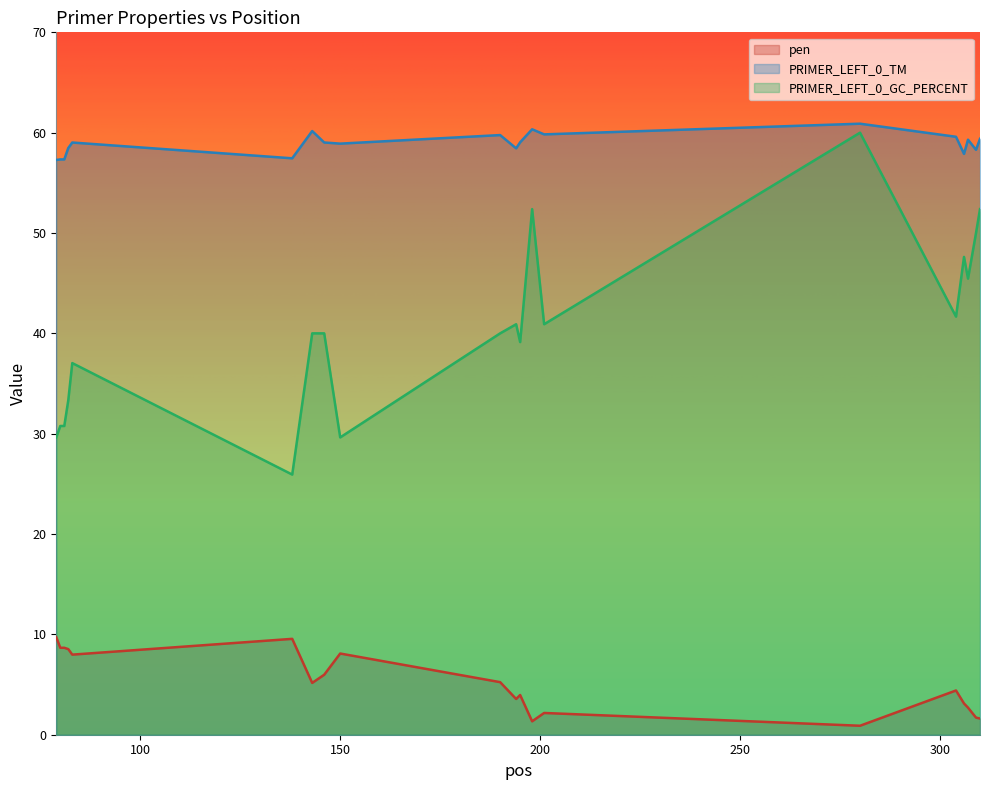

What is the approximate value of PRIMER_LEFT_0_TM at 304?

59.6